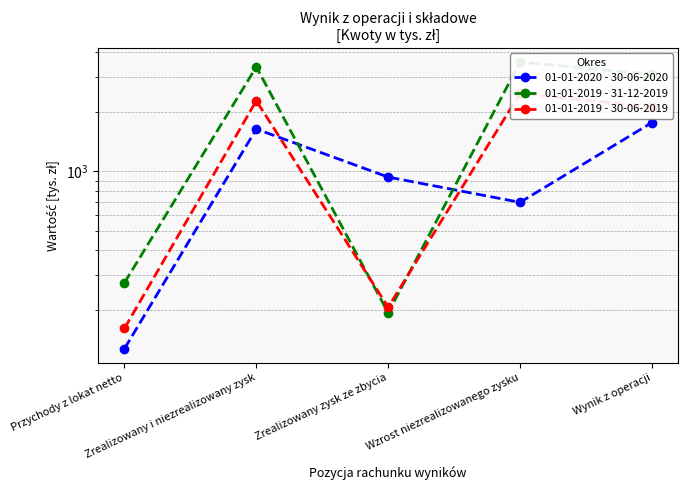

Which category has the lowest value across all series?

Przychody z lokat netto